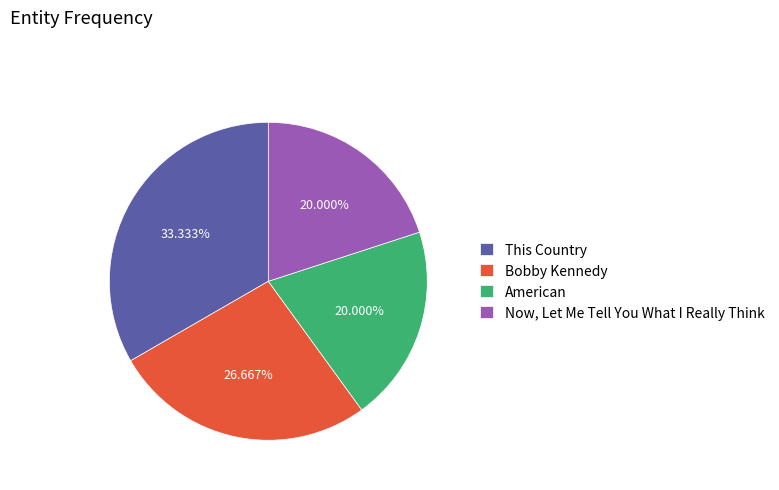

What percentage is the This Country slice, to the nearest percent?

33%